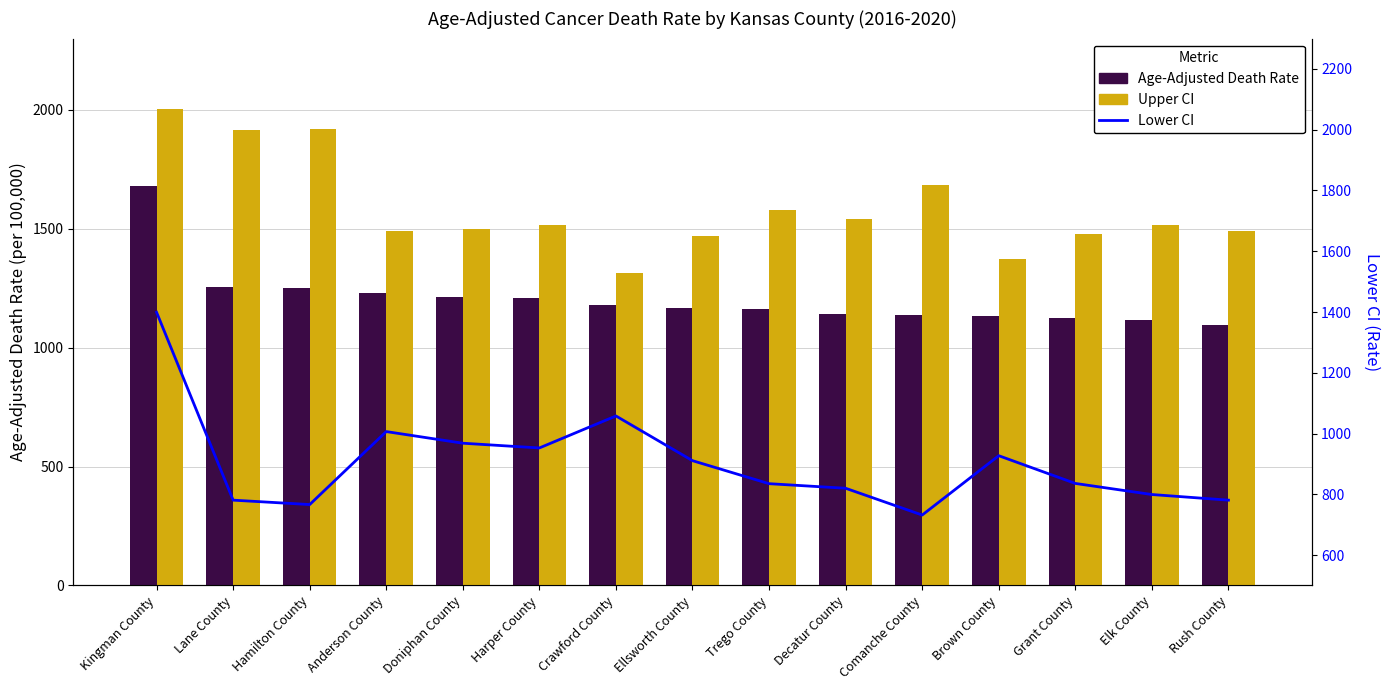

Reading right to left, transcribe all the data shown in this chart.

Age-Adjusted Death Rate: 1094.1	1114.9	1122.9	1133.0	1136.2	1139.6	1162.7	1166.1	1180.8	1209.8	1211.8	1231.6	1248.9	1256.7	1681.2
Upper CI: 1491.5	1514.2	1476.1	1371.0	1683.6	1541.5	1577.5	1470.3	1314.1	1514.8	1498.0	1492.0	1920.0	1913.7	2002.8
Lower CI: 780.7	799.2	835.7	927.0	731.7	819.8	834.9	910.6	1057.8	952.5	968.1	1006.4	766.2	780.7	1399.2